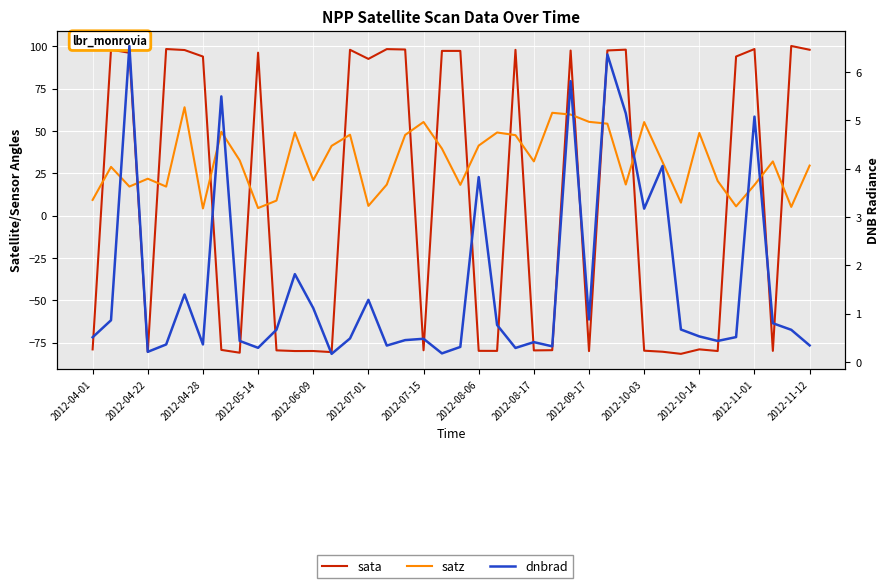

How many lines are shown in the chart?

3